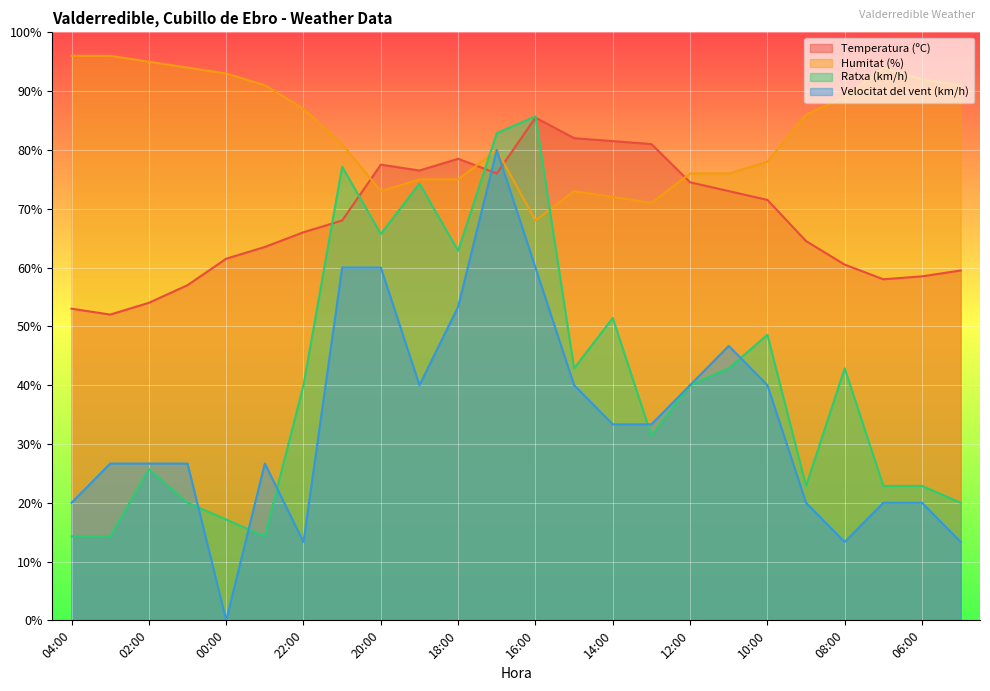

Which category has the highest value in the Temperatura (ºC) series?

16:00